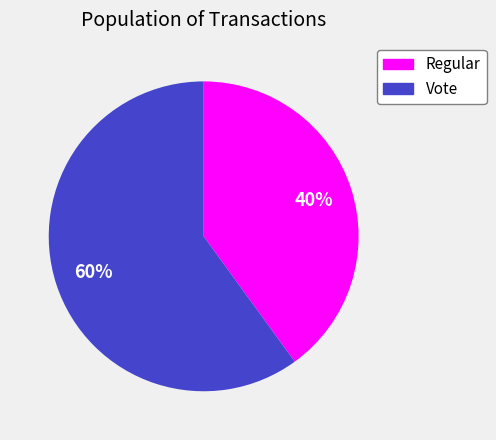

How many slices are in this pie chart?

2